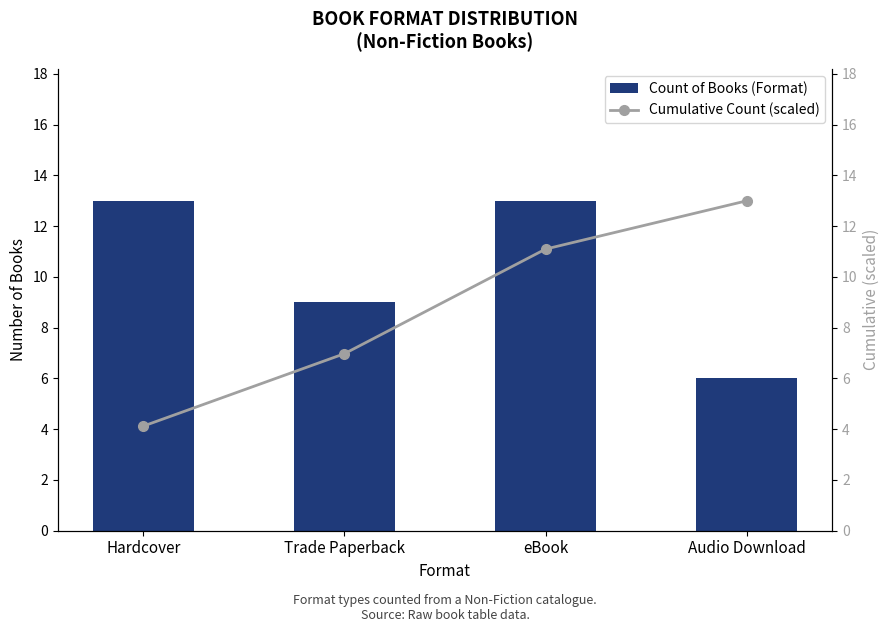

What is the label of the 2nd bar from the right?

eBook